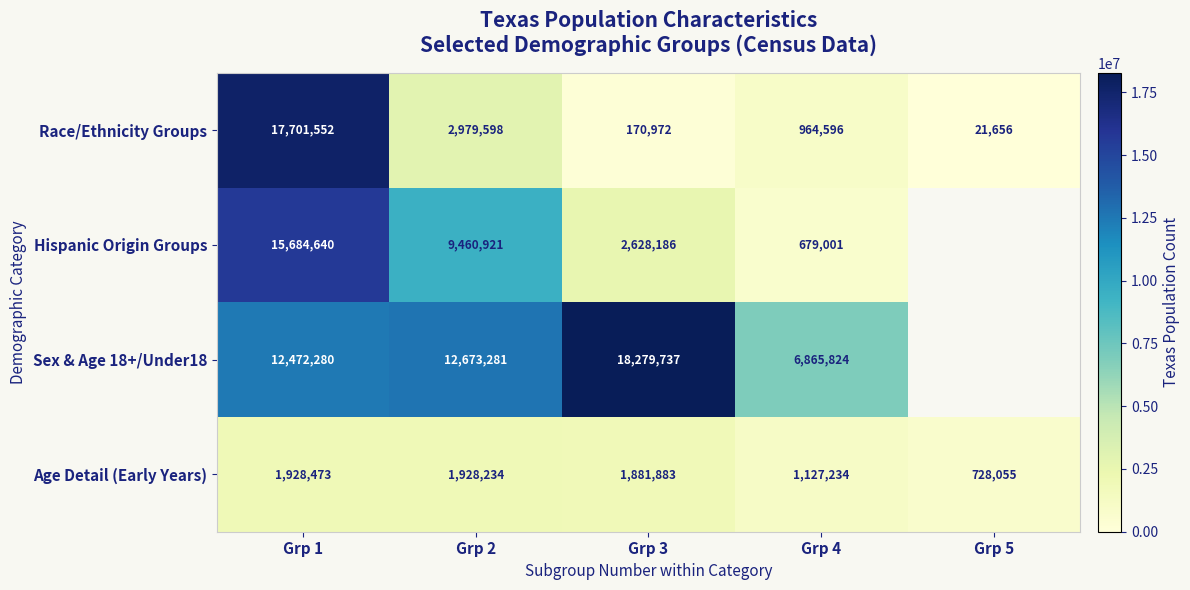

What is the minimum value for Age Detail (Early Years)?

728055